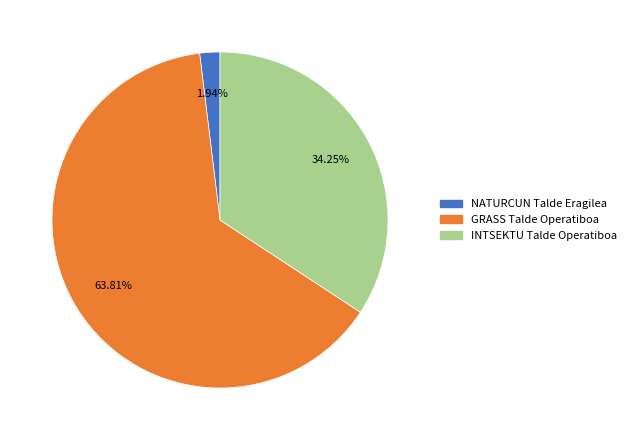

To the nearest percent, what is the difference between the largest and smallest slice percentages?

62%